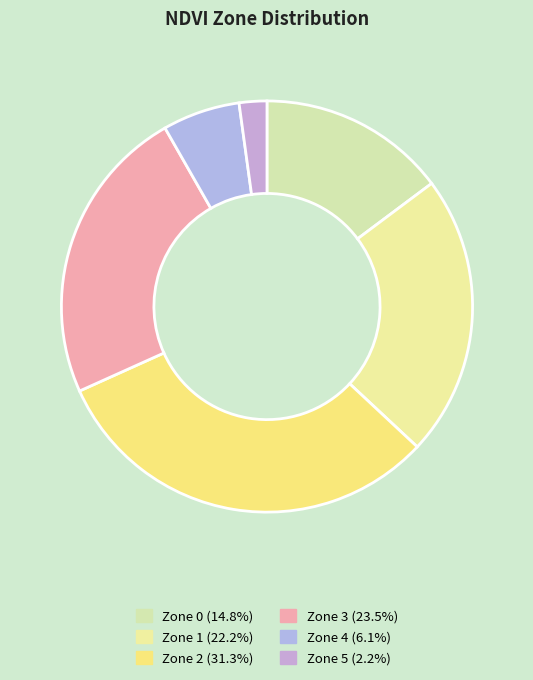

Is the sum of Zone 2 and Zone 1 greater than half?

Yes